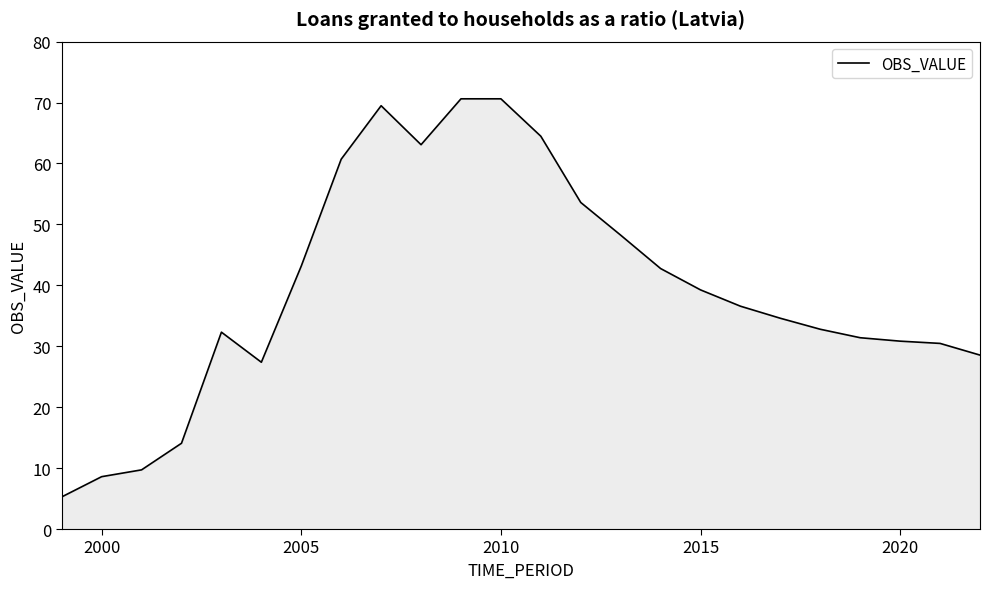

What is the smallest value displayed?

5.3